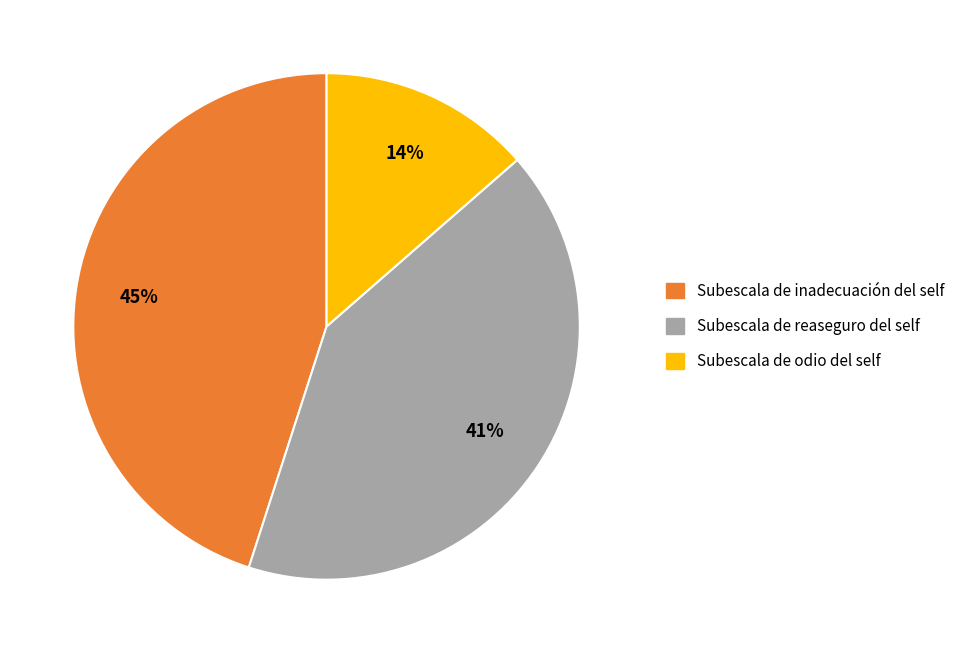

True or false: Subescala de reaseguro del self accounts for 41% of the total.

True